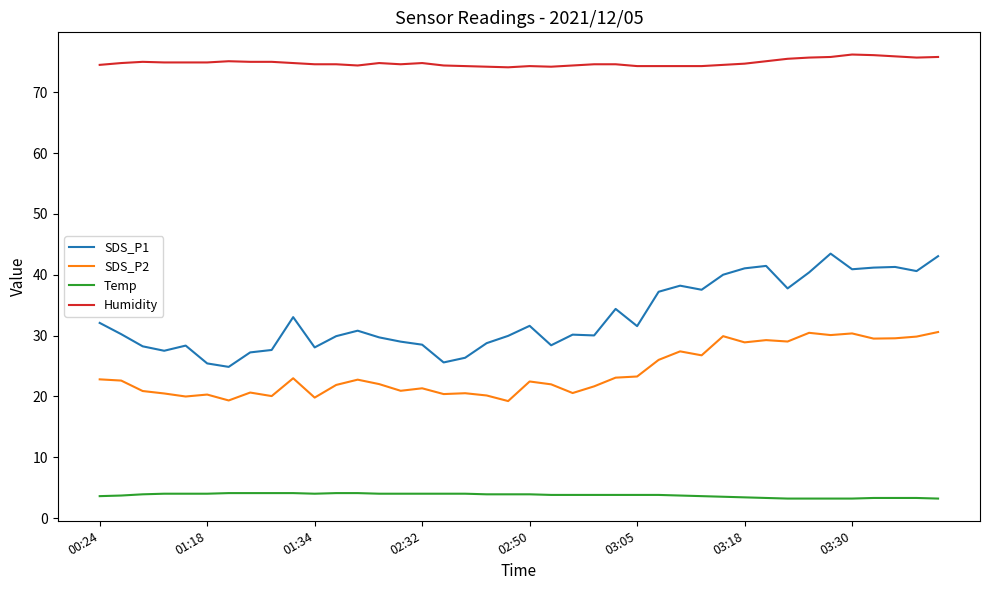

What is the greatest value displayed?

76.2